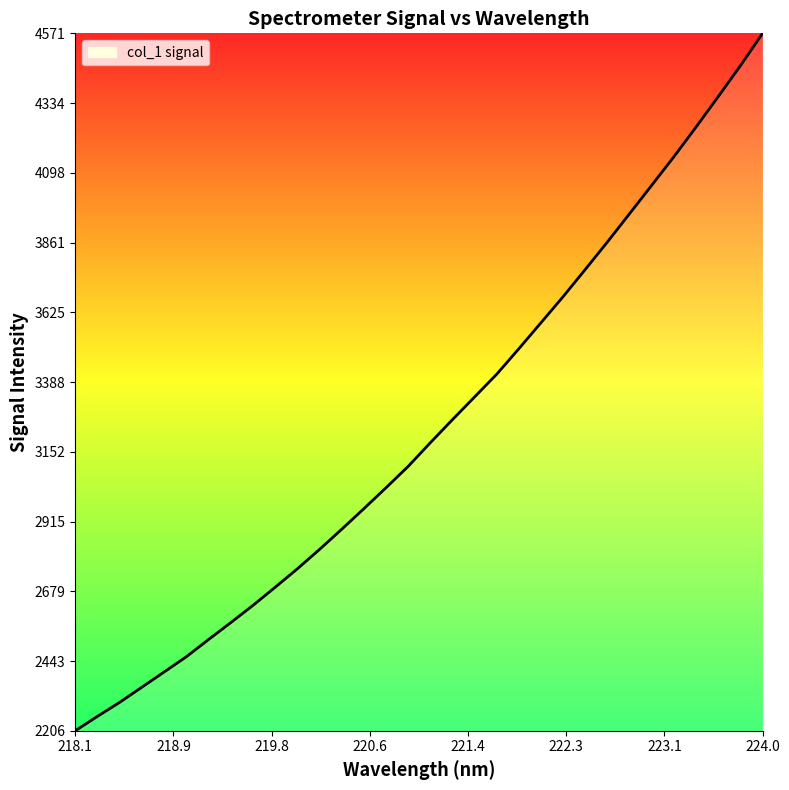

What is the smallest value displayed?

2206.1